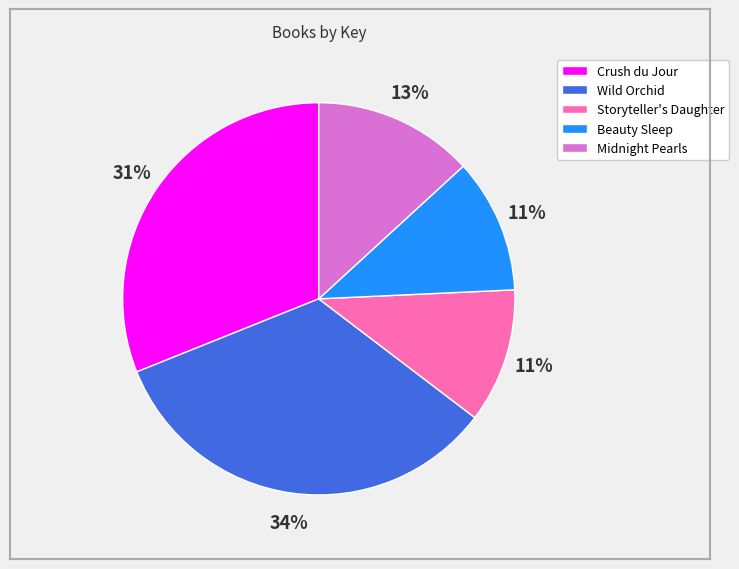

Does Midnight Pearls represent more than half of the total?

No